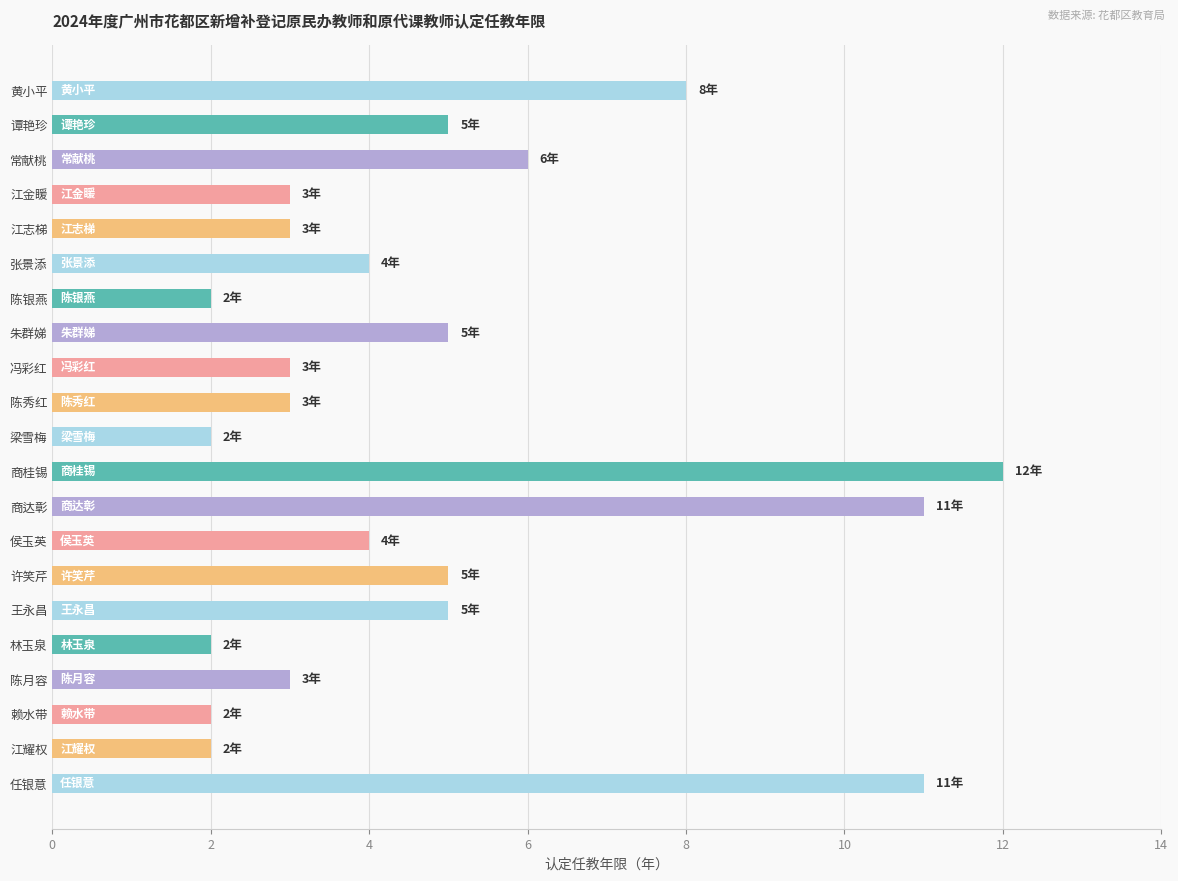

Reading top to bottom, transcribe all the data shown in this chart.

8	5	6	3	3	4	2	5	3	3	2	12	11	4	5	5	2	3	2	2	11